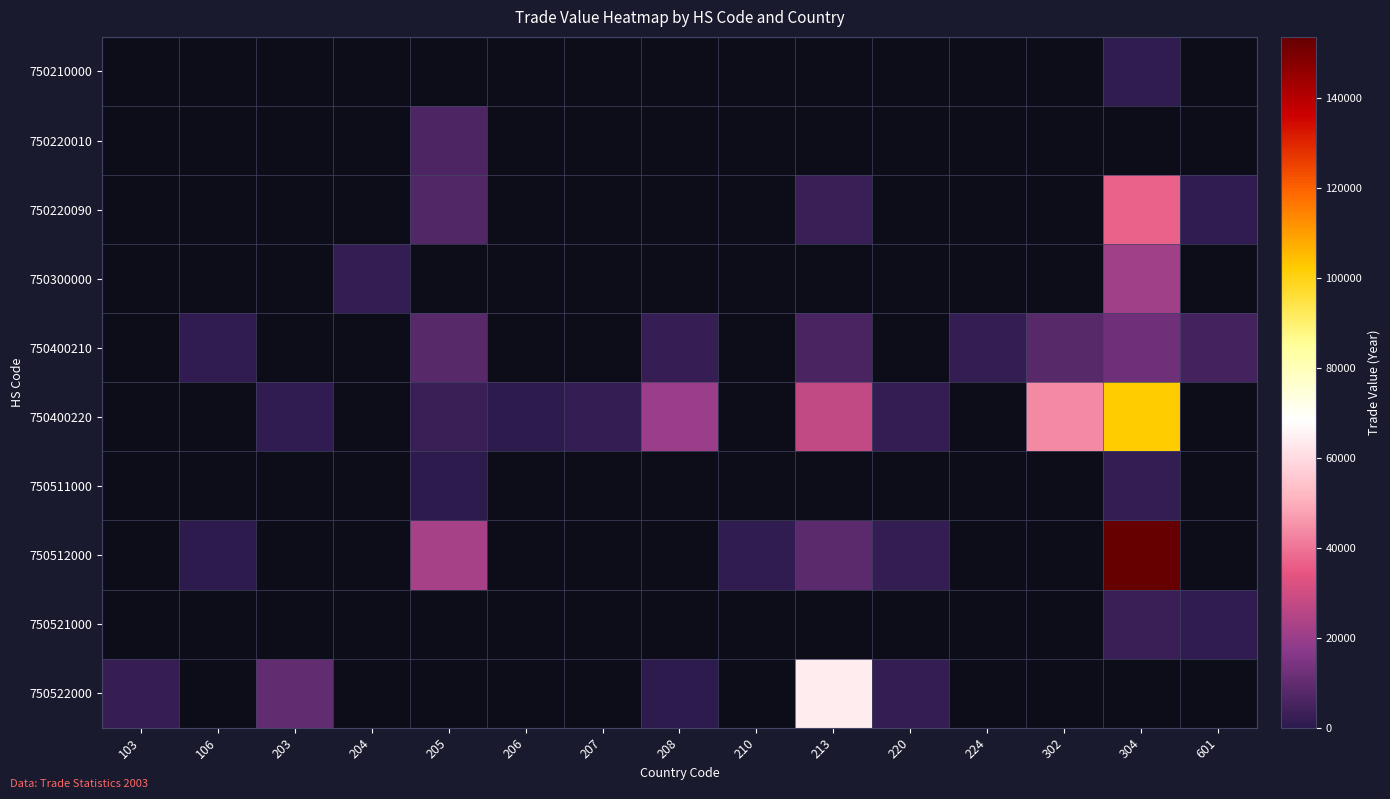

What is the smallest value displayed?

216.0